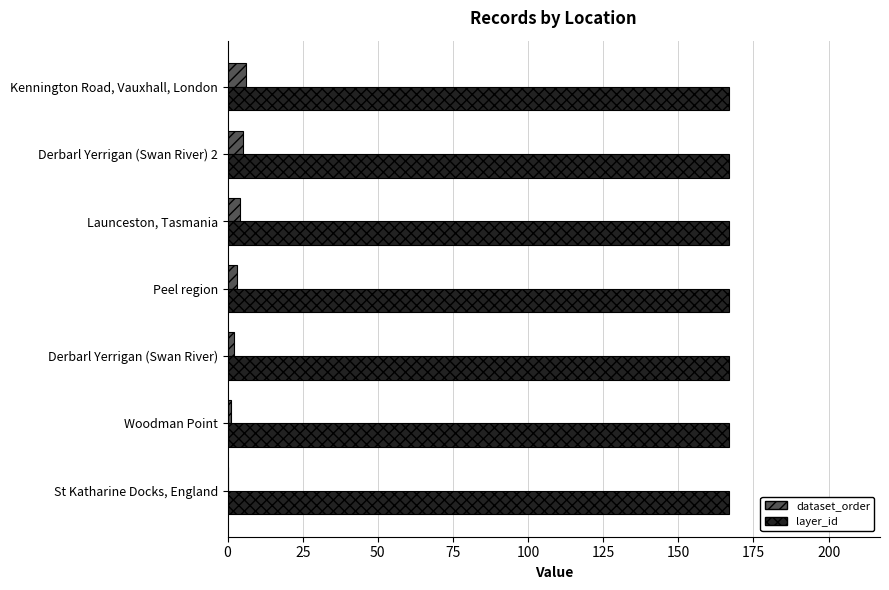

How many positive values does the dataset_order series have?

6